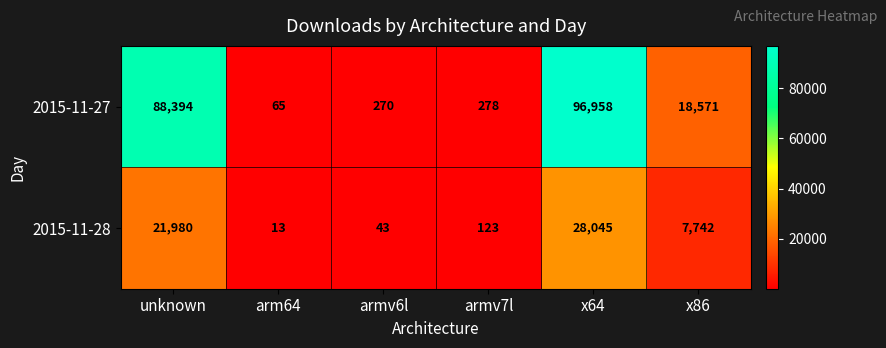

Reading left to right, transcribe all the data shown in this chart.

2015-11-27: 88394	65	270	278	96958	18571
2015-11-28: 21980	13	43	123	28045	7742